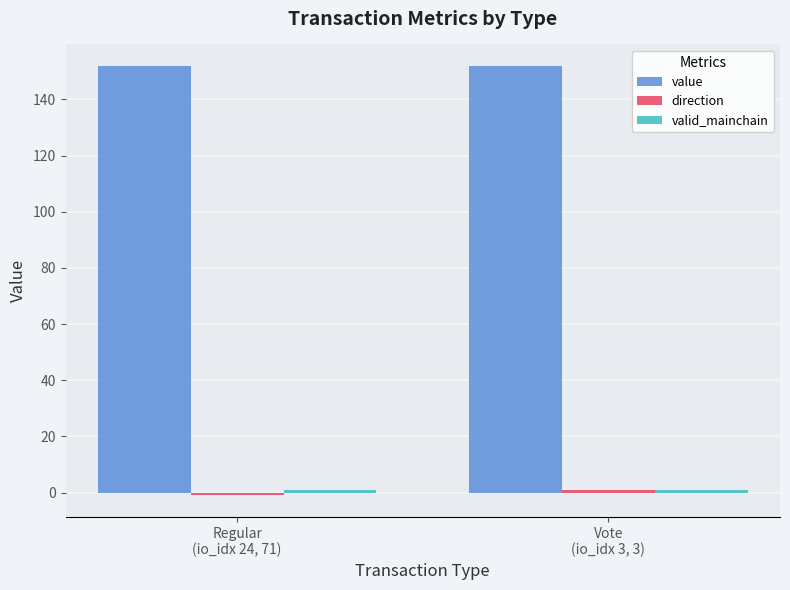

What is the sum of all value values?

303.8